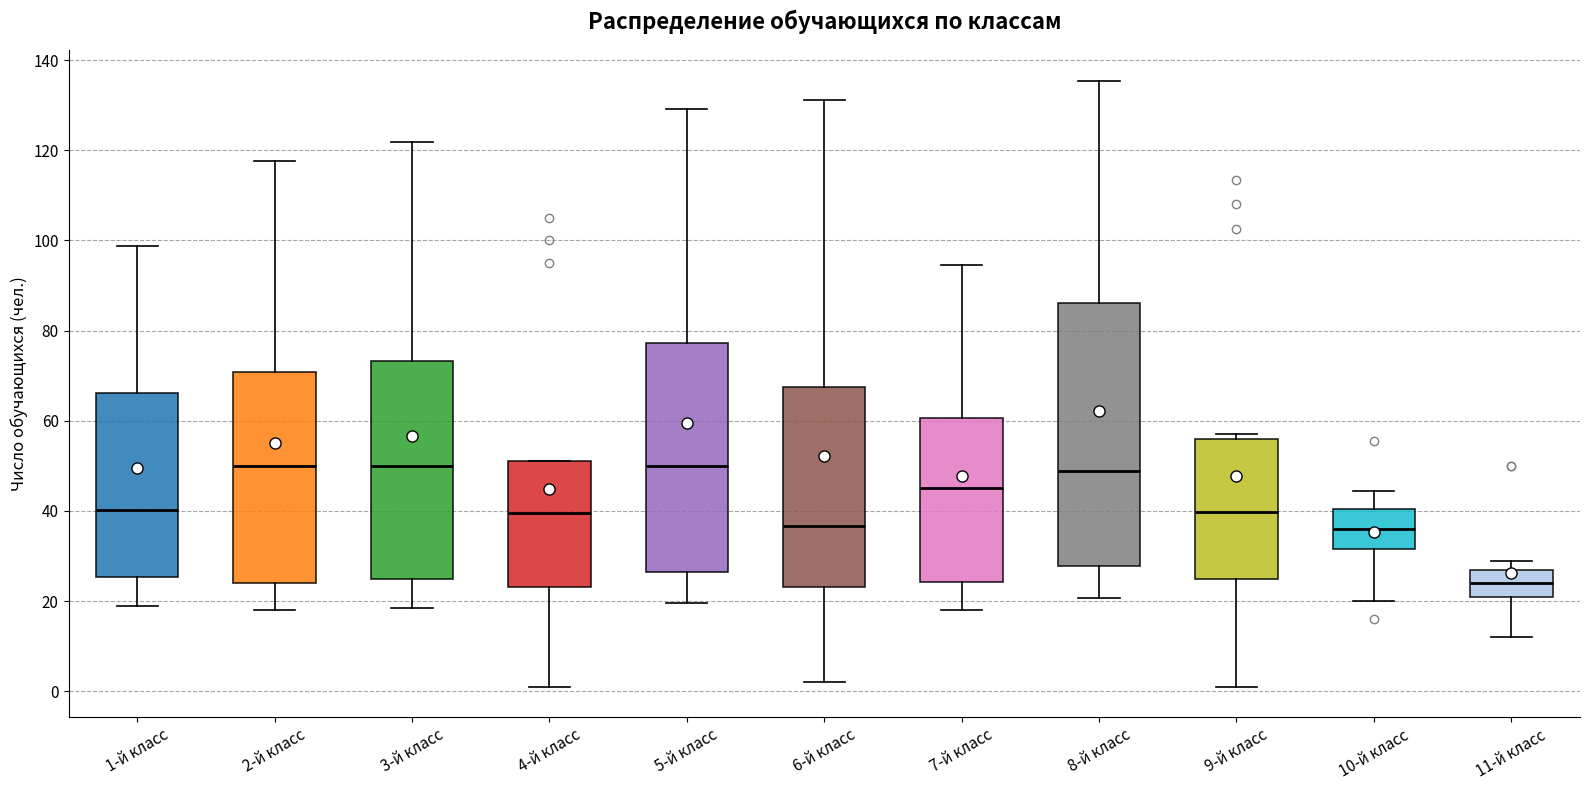

Where is the lower edge of the box for 3-й класс on the y-axis? The values are not printed on the chart, so give them approximately, as read against the axis.

24